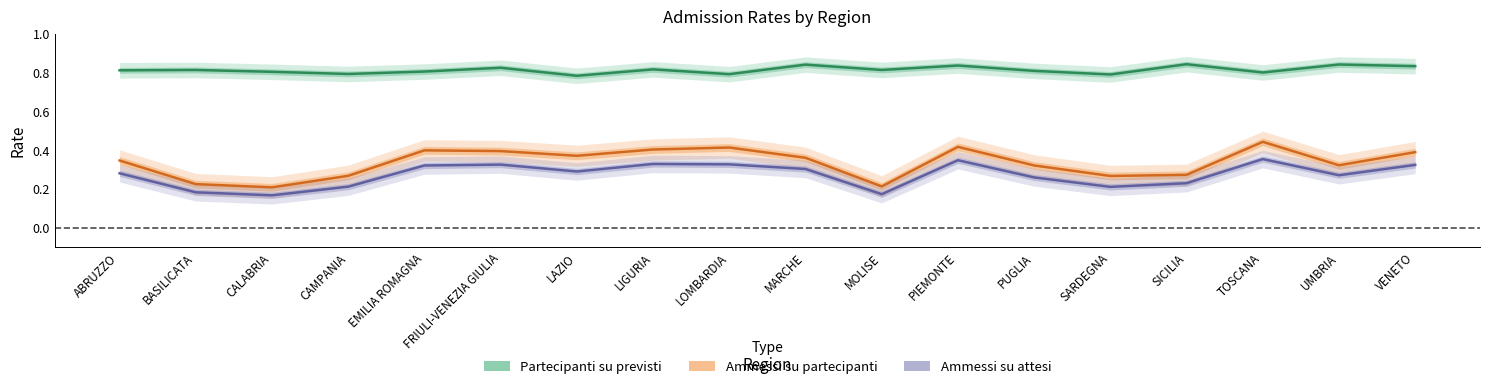

What is the smallest value displayed?

0.2